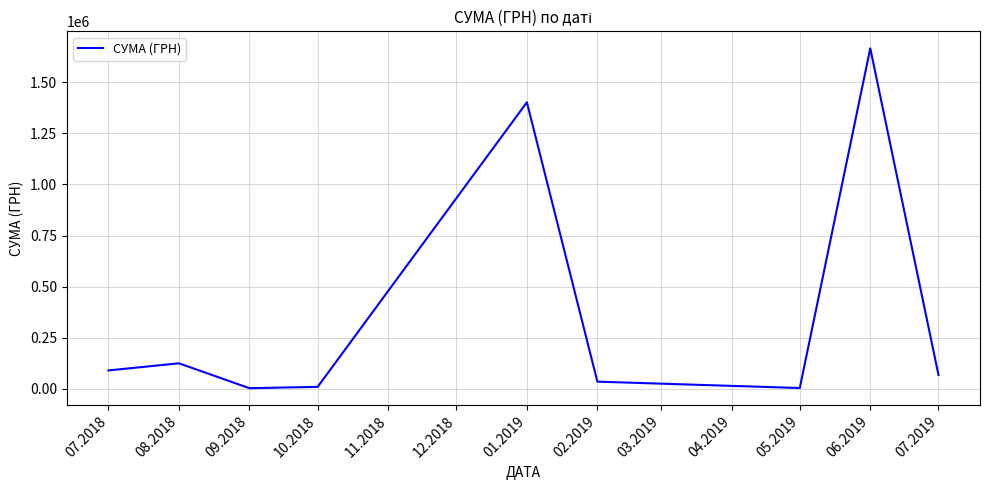

Is it true that the value at 06.2019 is 455524.4?

False